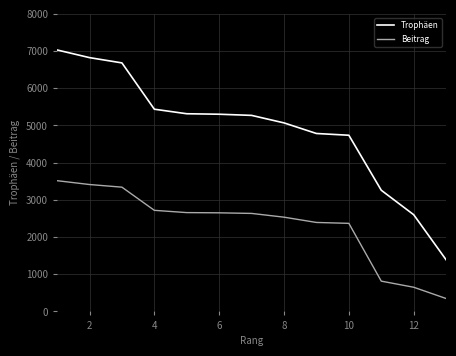

Does the chart display data point markers on the line(s)?

No